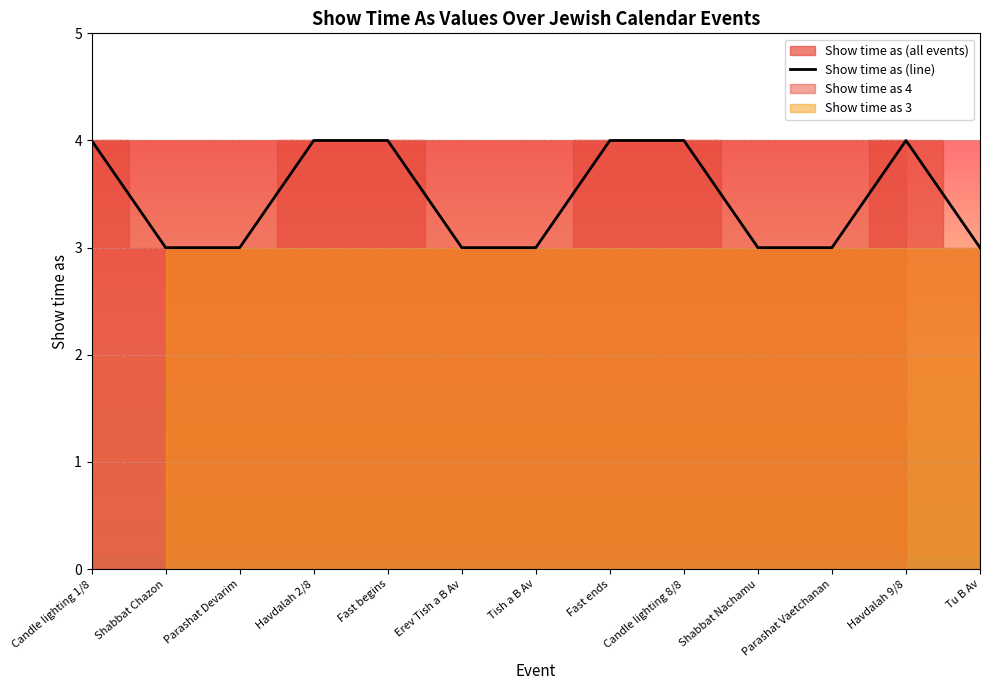

Is it true that the value at Parashat Vaetchanan is 3?

True